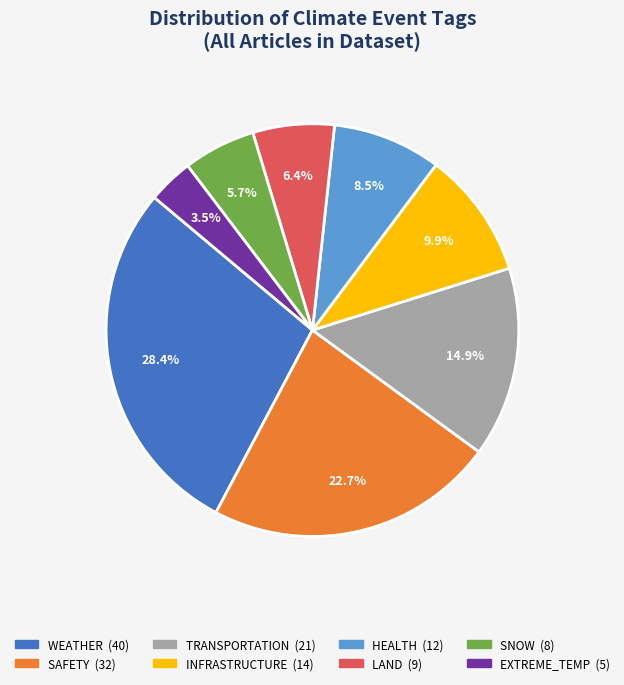

Is there any slice that represents more than half of the pie?

No